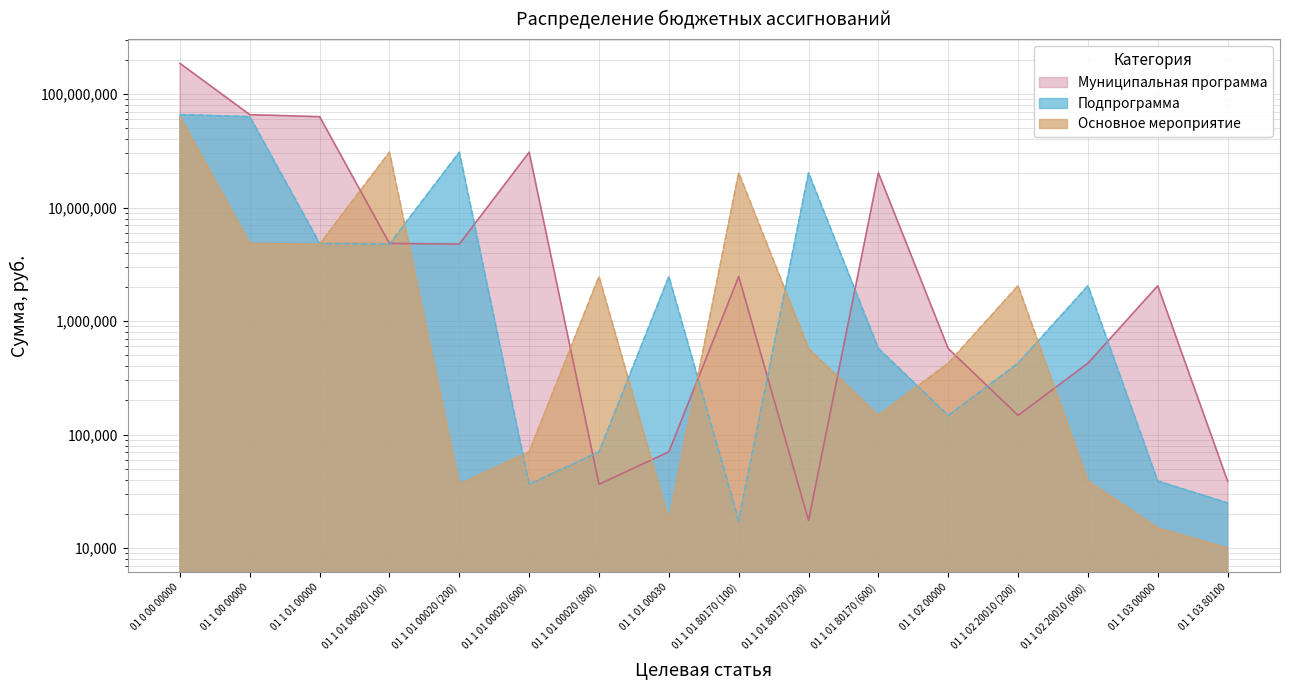

What is the greatest value displayed?

185985609.3